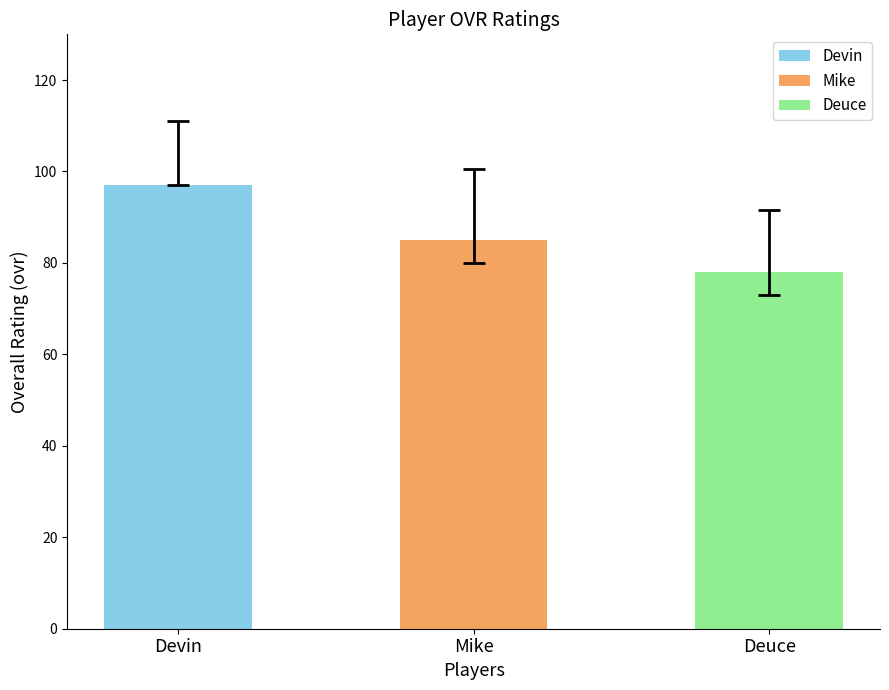

What is the difference between the values at Deuce and Mike?

7